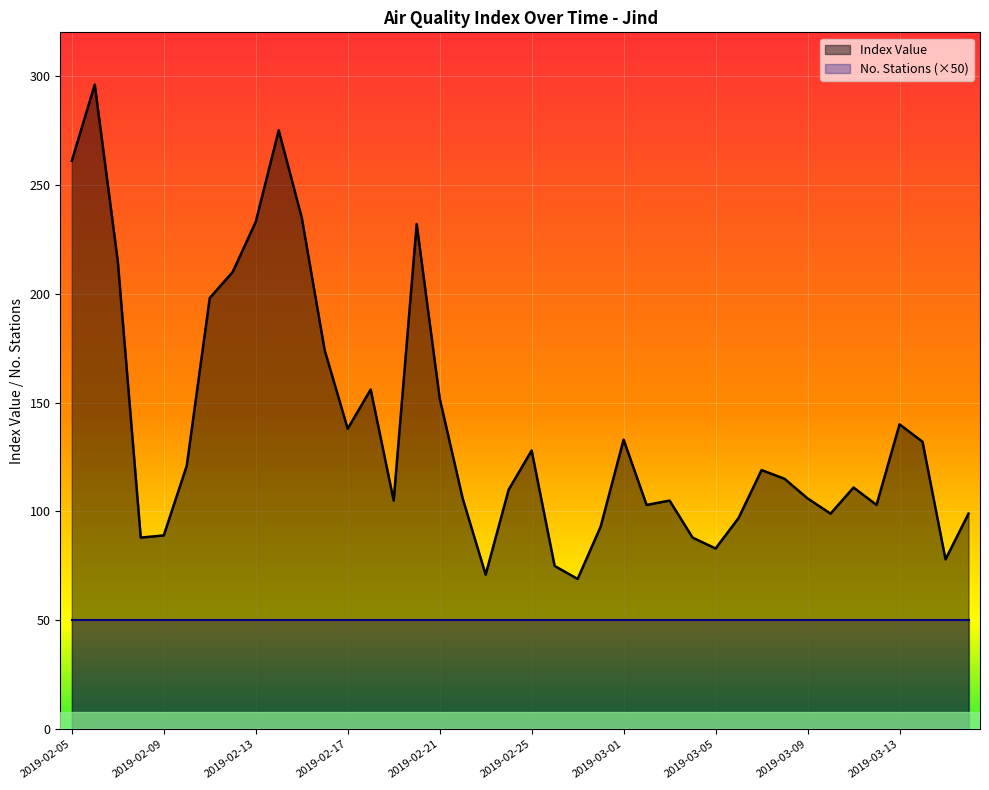

How many data points does each series have?

40